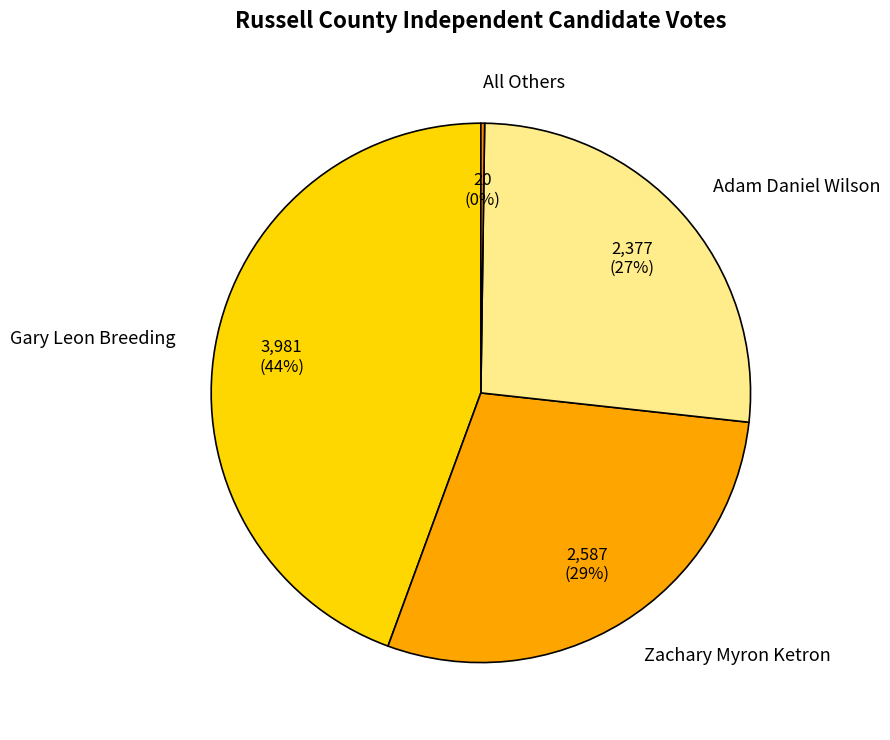

What is the ratio of the value at Adam Daniel Wilson to the value at Gary Leon Breeding?

0.6